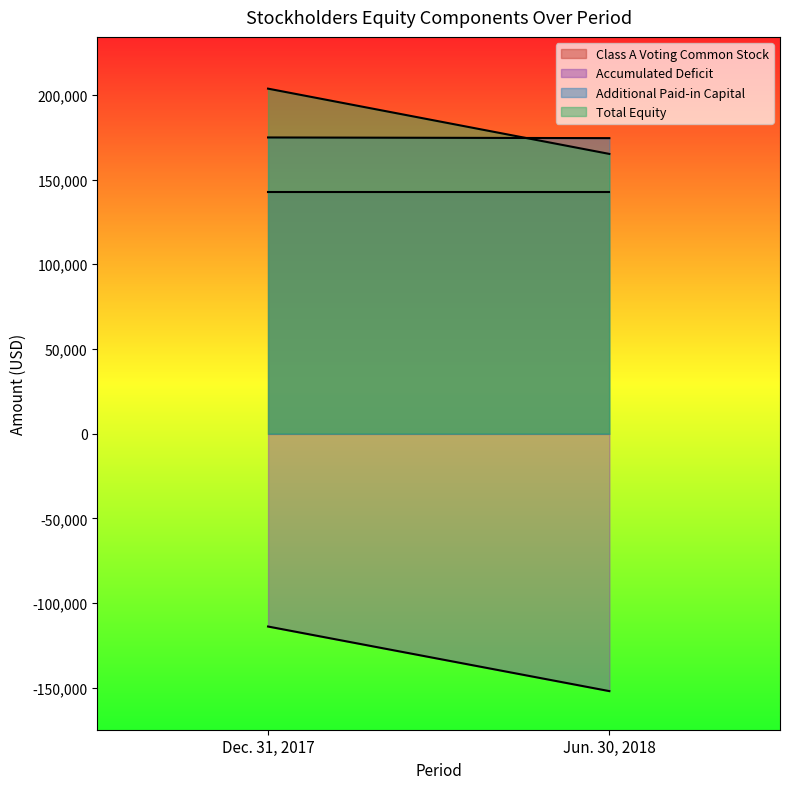

Rank the series by their maximum value, from lowest to highest.

Accumulated Deficit, Class A Voting Common Stock, Additional Paid-in Capital, Total Equity